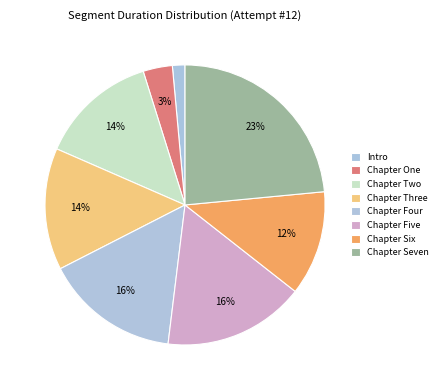

True or false: Chapter Six accounts for 20% of the total.

False